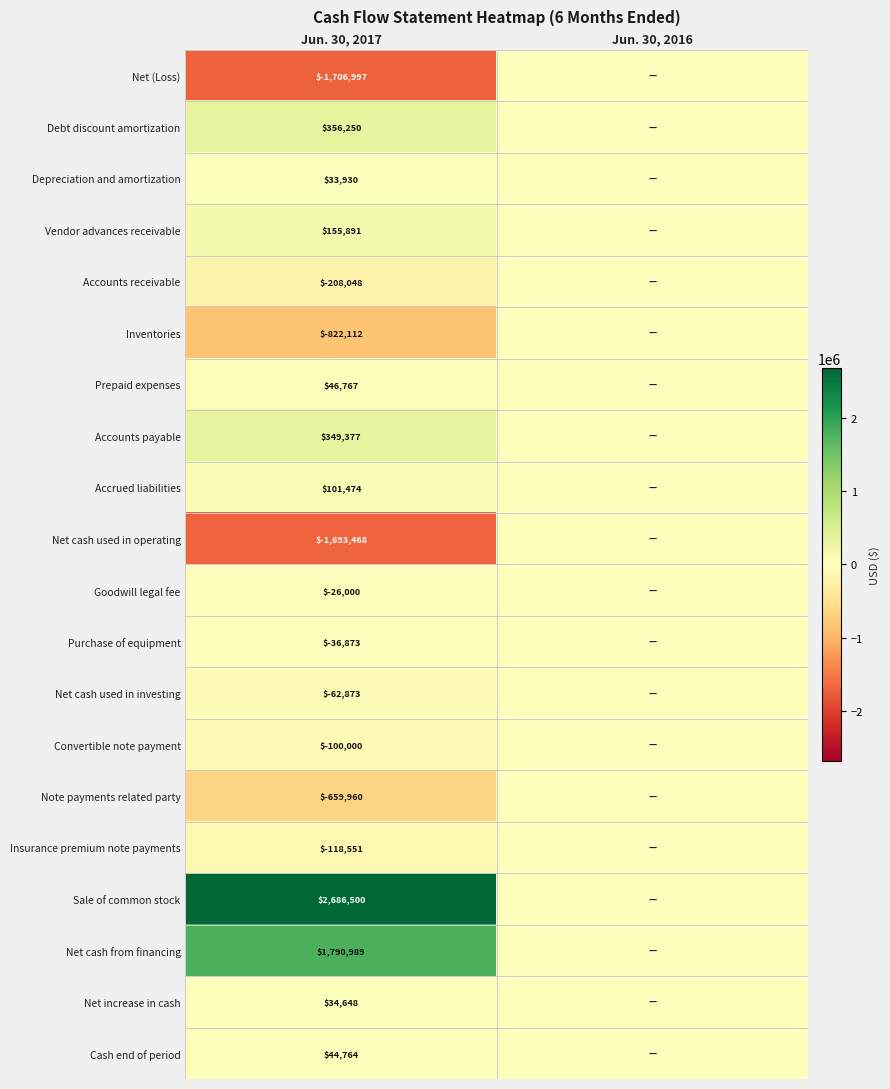

What is the total value across all series at Jun. 30, 2017?

165708